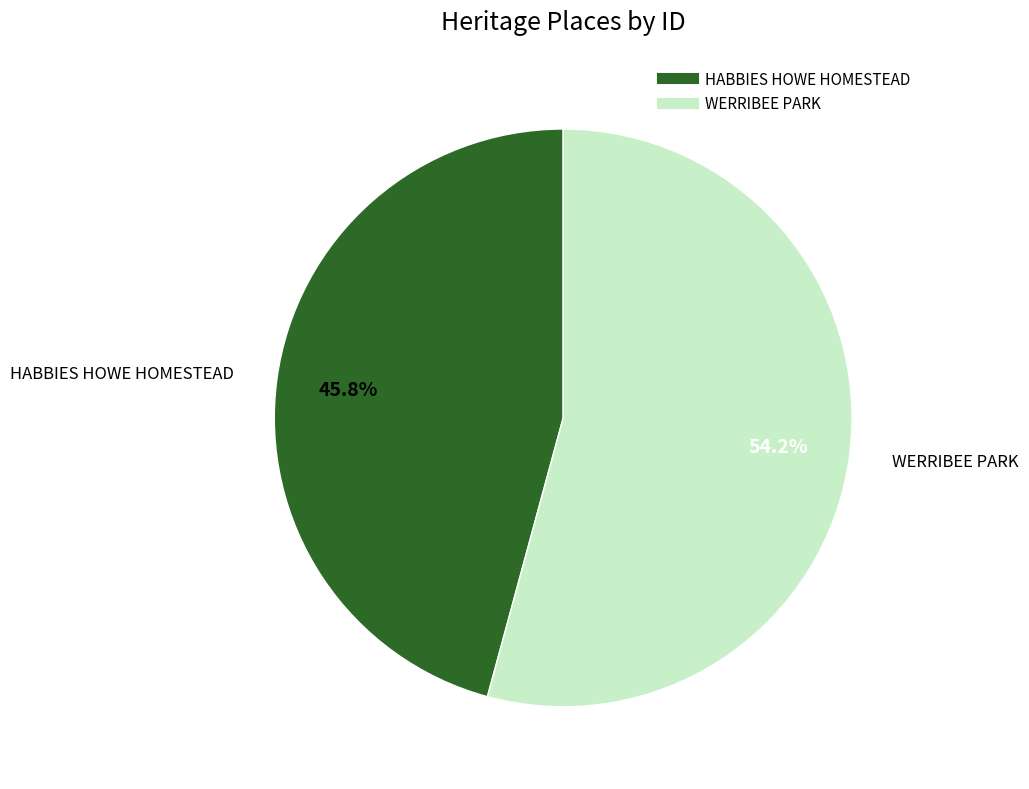

Is it true that WERRIBEE PARK is 41% of the pie?

False